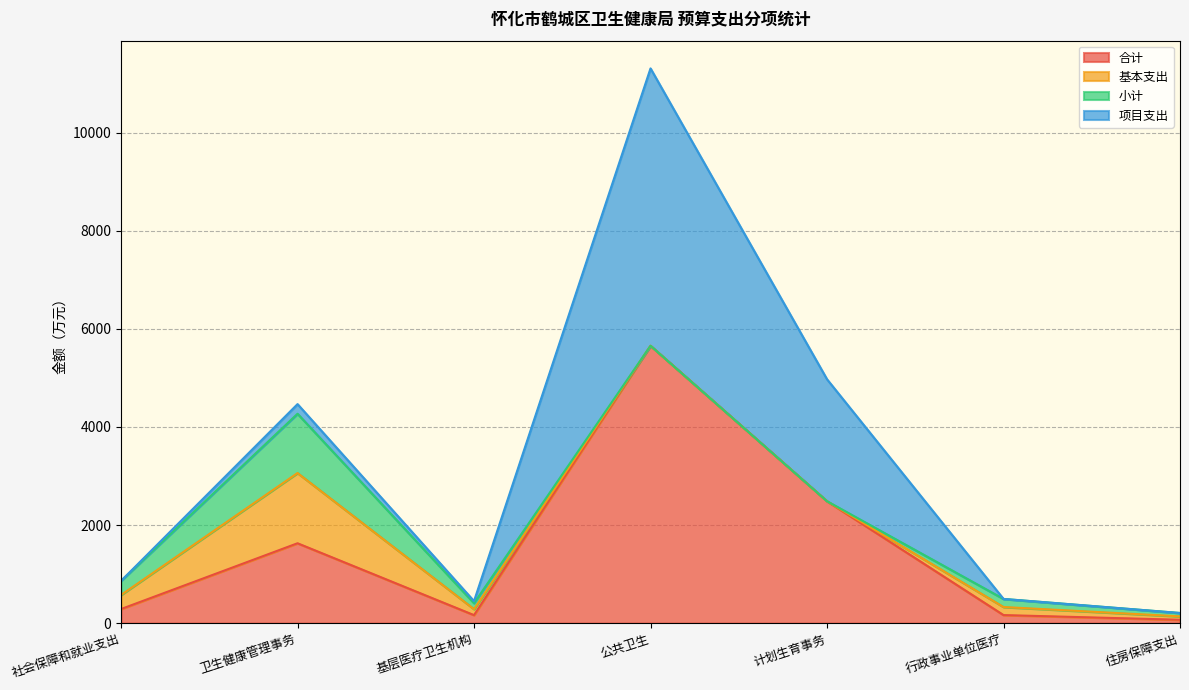

How many values in the 小计 series are below 121?

3